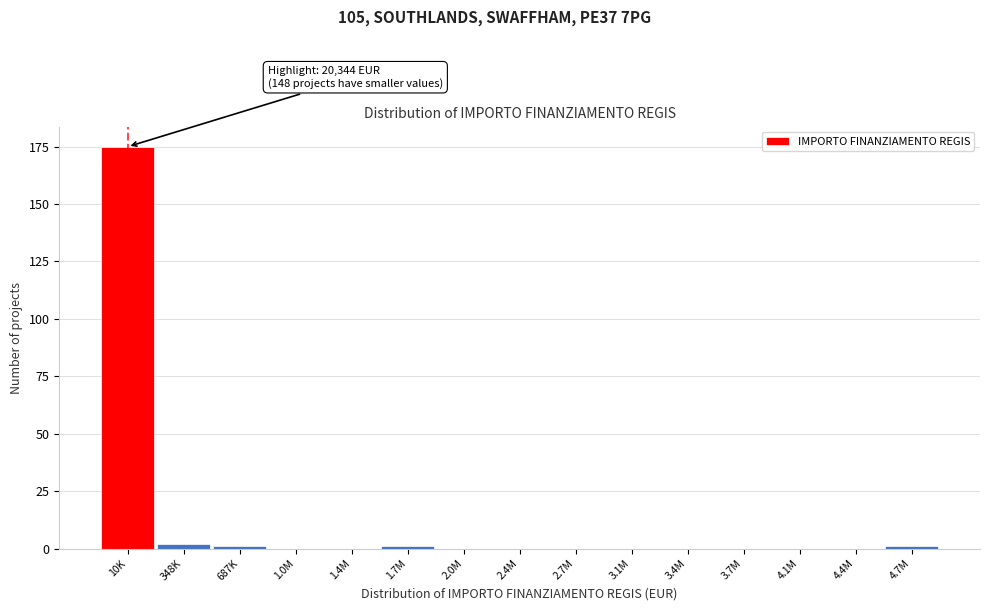

Reading left to right, extract all data points from this chart.

10K=175	348K=2	687K=1	1.0M=0	1.4M=0	1.7M=1	2.0M=0	2.4M=0	2.7M=0	3.1M=0	3.4M=0	3.7M=0	4.1M=0	4.4M=0	4.7M=1